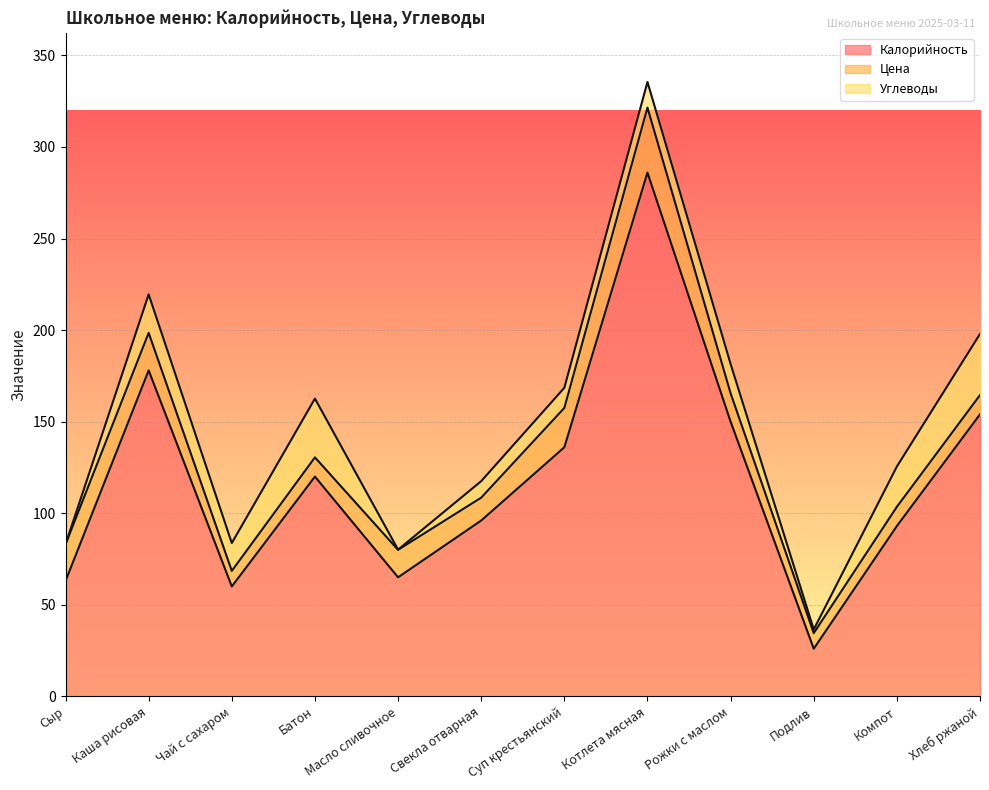

Between Батон and Компот, which series saw the biggest shift?

Калорийность